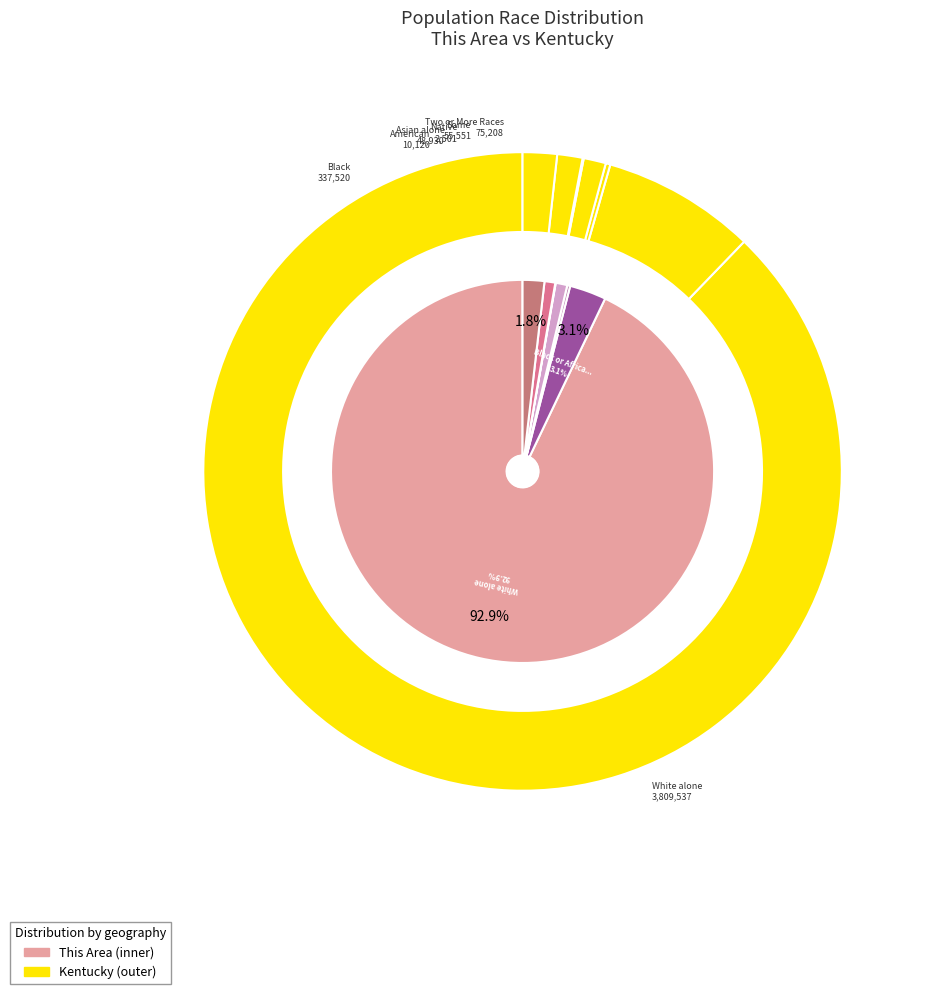

How many slices are in this pie chart?

7